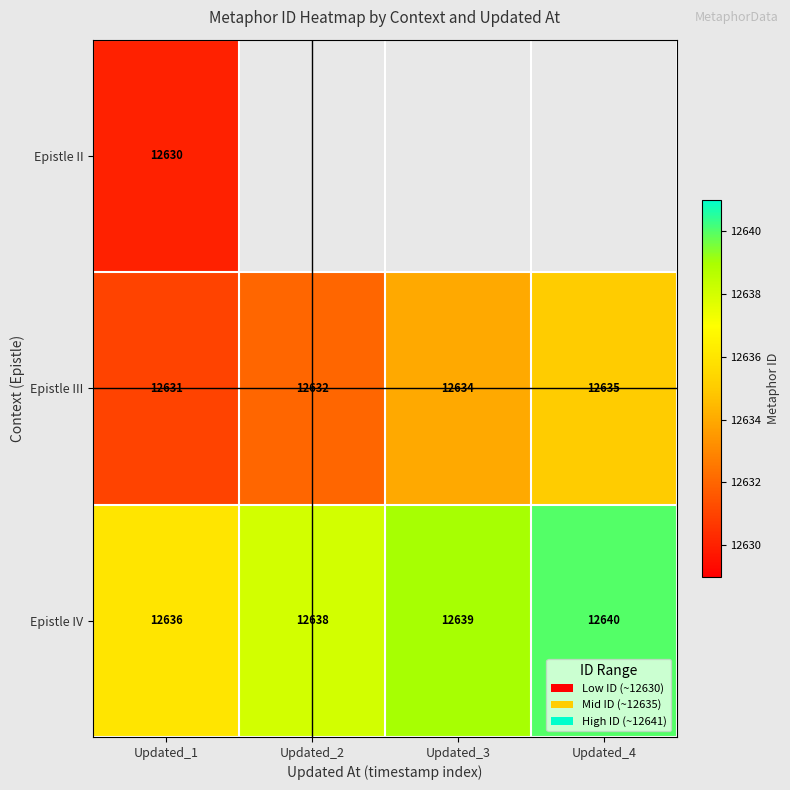

What is the minimum value shown in the chart?

12630.0